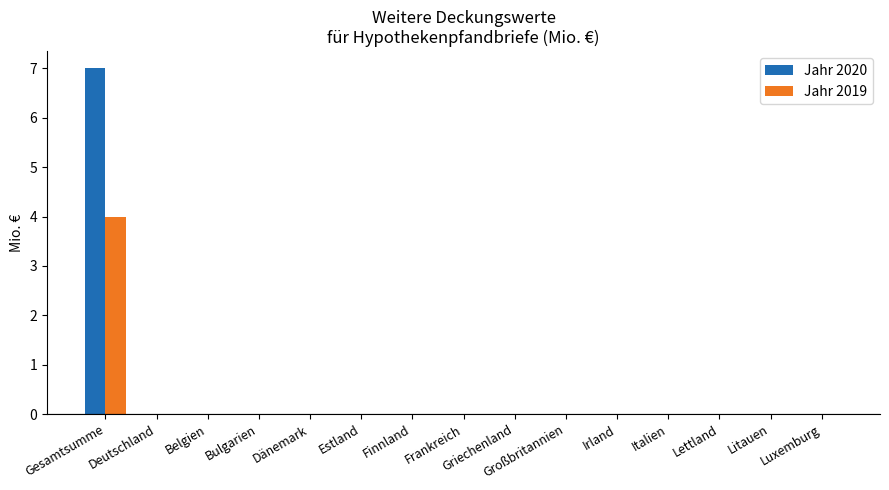

Does the chart contain stacked bars?

No